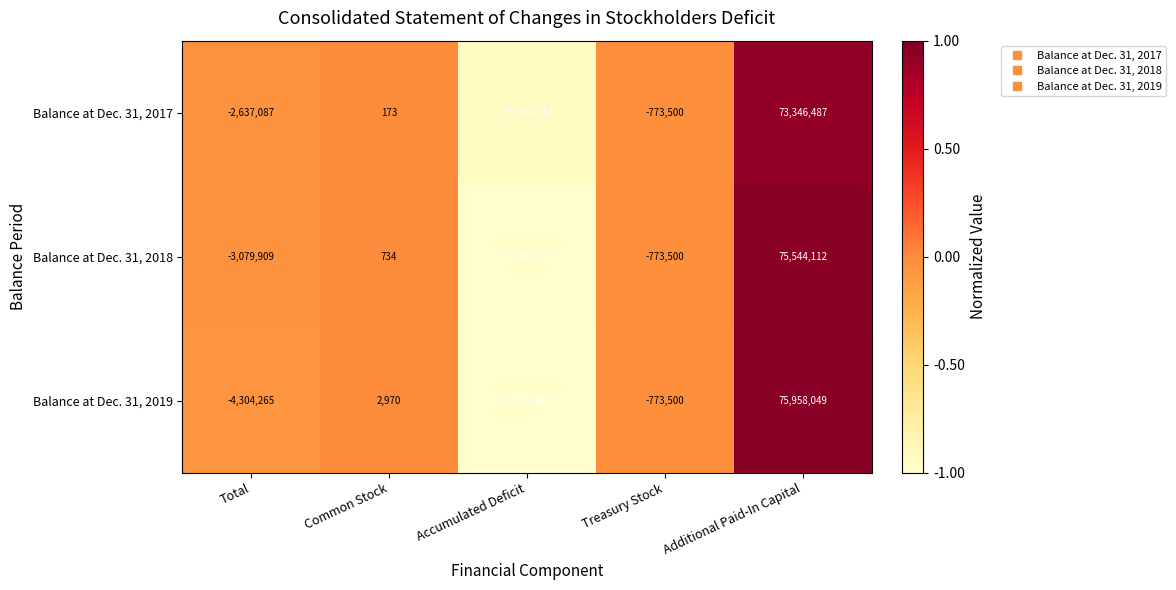

Reading left to right, extract all data points from this chart.

Balance at Dec. 31, 2017: Total=-2637087	Common Stock=173	Accumulated Deficit=-75244112	Treasury Stock=-773500	Additional Paid-In Capital=73346487
Balance at Dec. 31, 2018: Total=-3079909	Common Stock=734	Accumulated Deficit=-77988132	Treasury Stock=-773500	Additional Paid-In Capital=75544112
Balance at Dec. 31, 2019: Total=-4304265	Common Stock=2970	Accumulated Deficit=-79575663	Treasury Stock=-773500	Additional Paid-In Capital=75958049